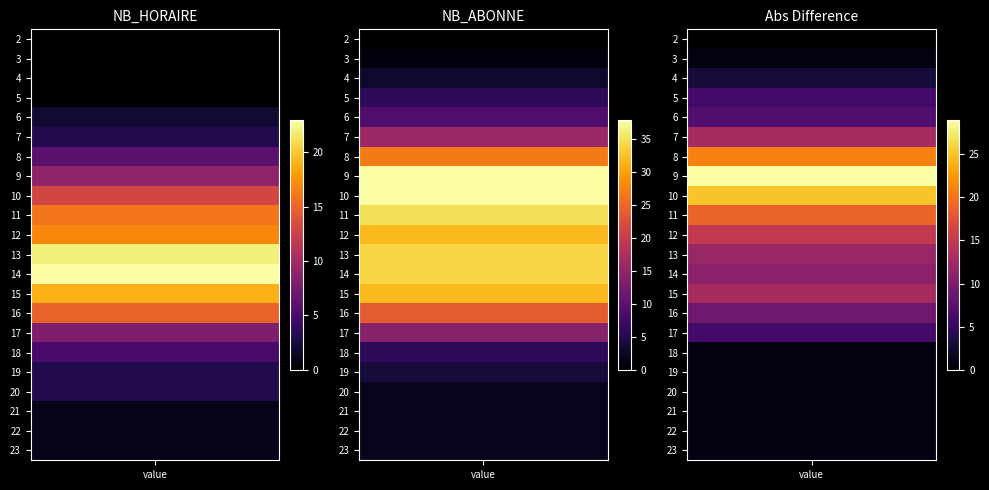

What is the total value across all series at NB_ABONNE?

361